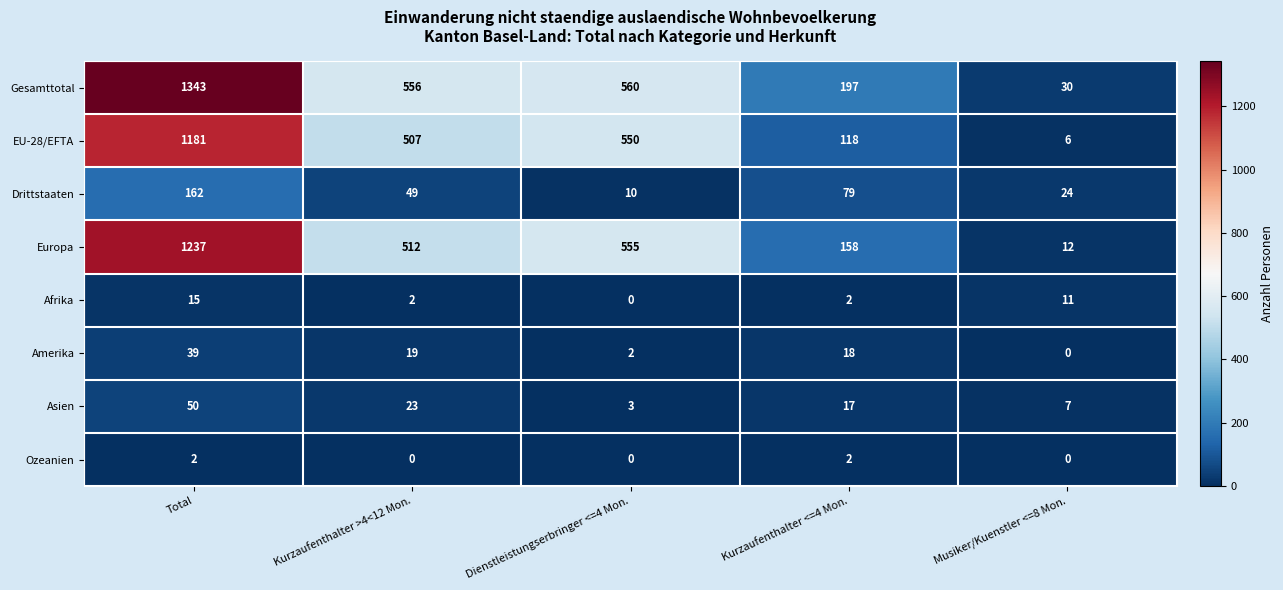

Read the Europa value at Dienstleistungserbringer <=4 Mon., to the nearest 100.

600